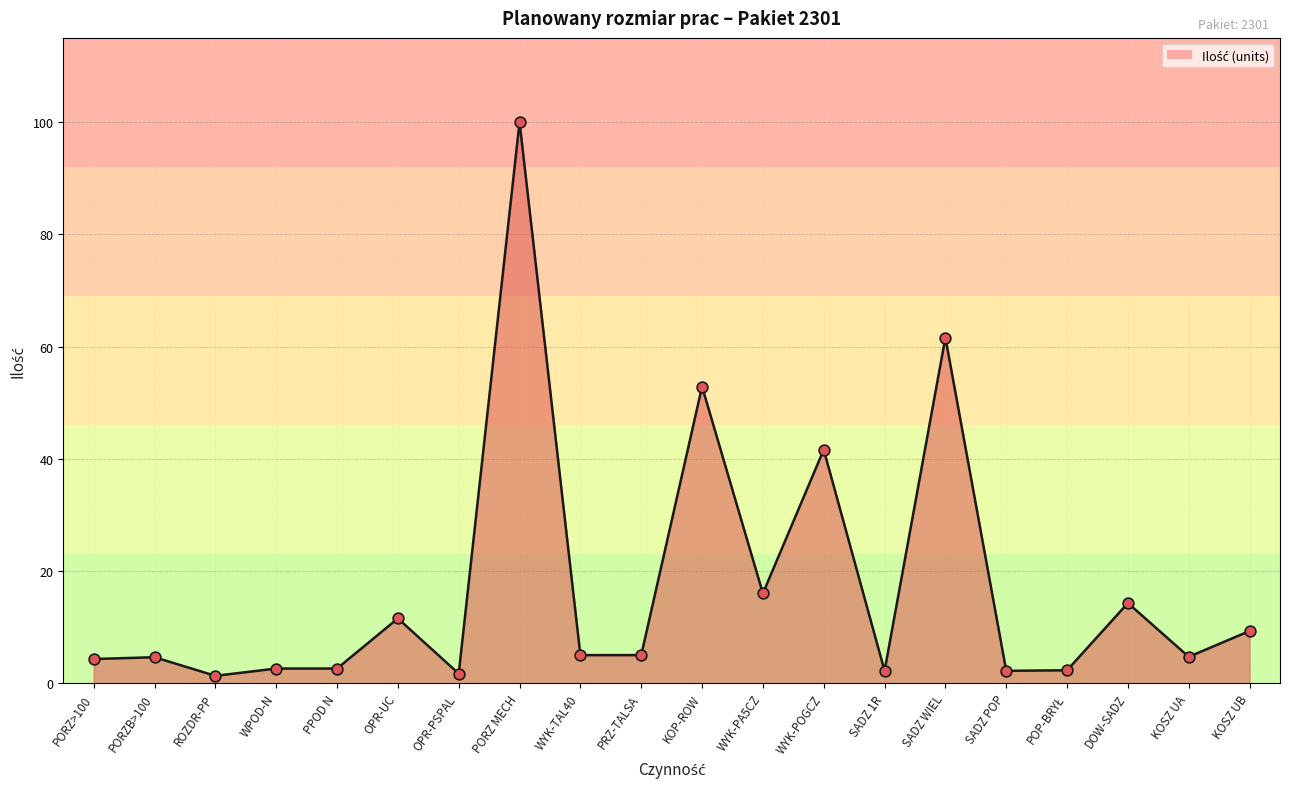

What is the ratio of the value at PORZ MECH to the value at WYK-POGCZ?

2.4